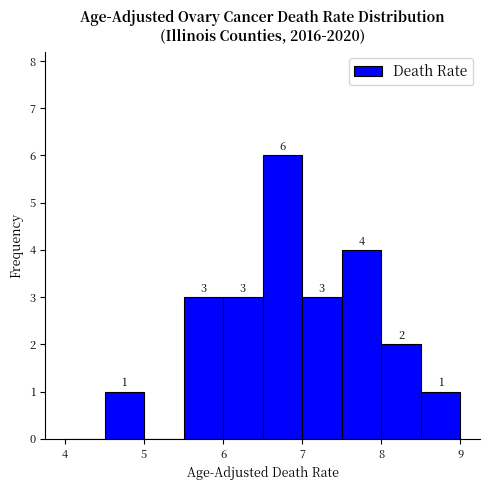

Over which range of the x-axis is the bar tallest?

6.5 to 7.0